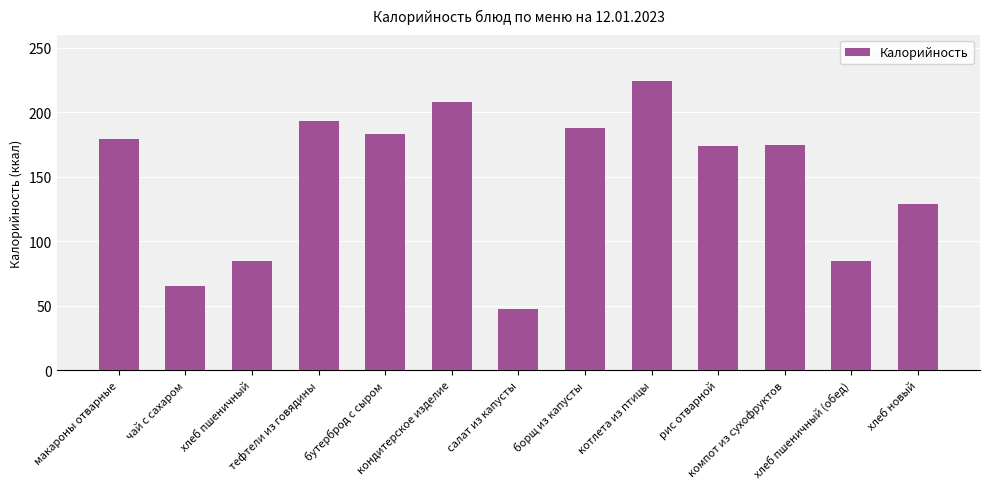

What is the difference between the second highest and minimum values?

160.5